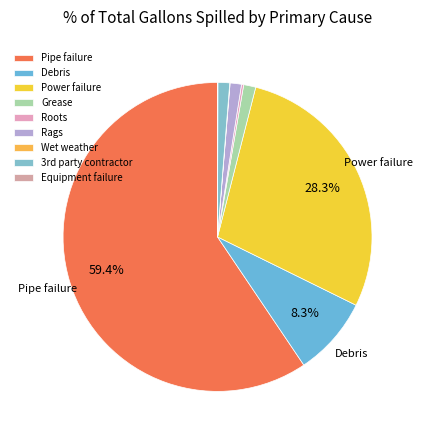

To the nearest percent, what is the difference between the Grease and Pipe failure slice percentages?

58%